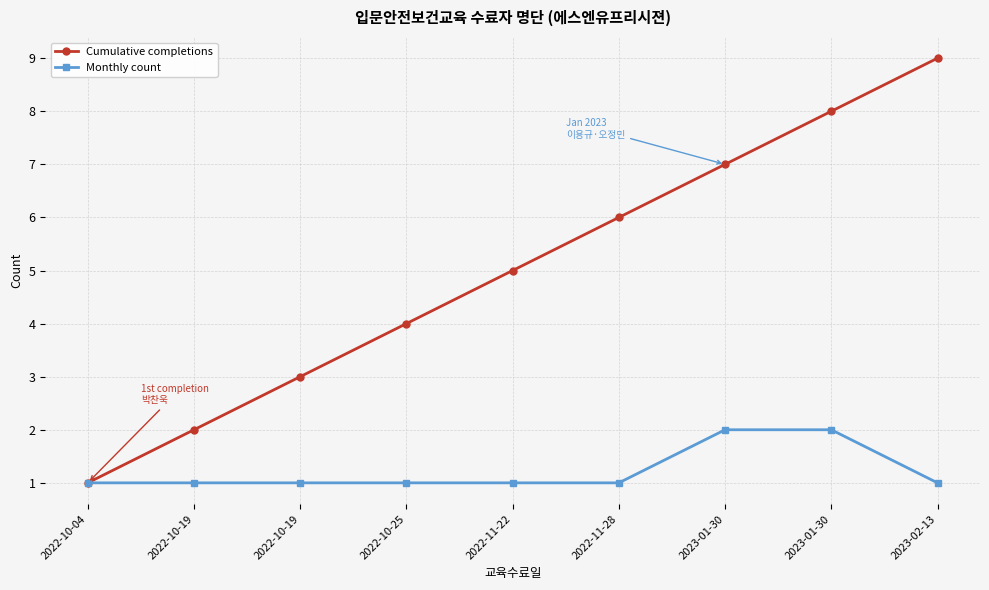

True or false: Monthly count and Cumulative completions cross at least once.

False